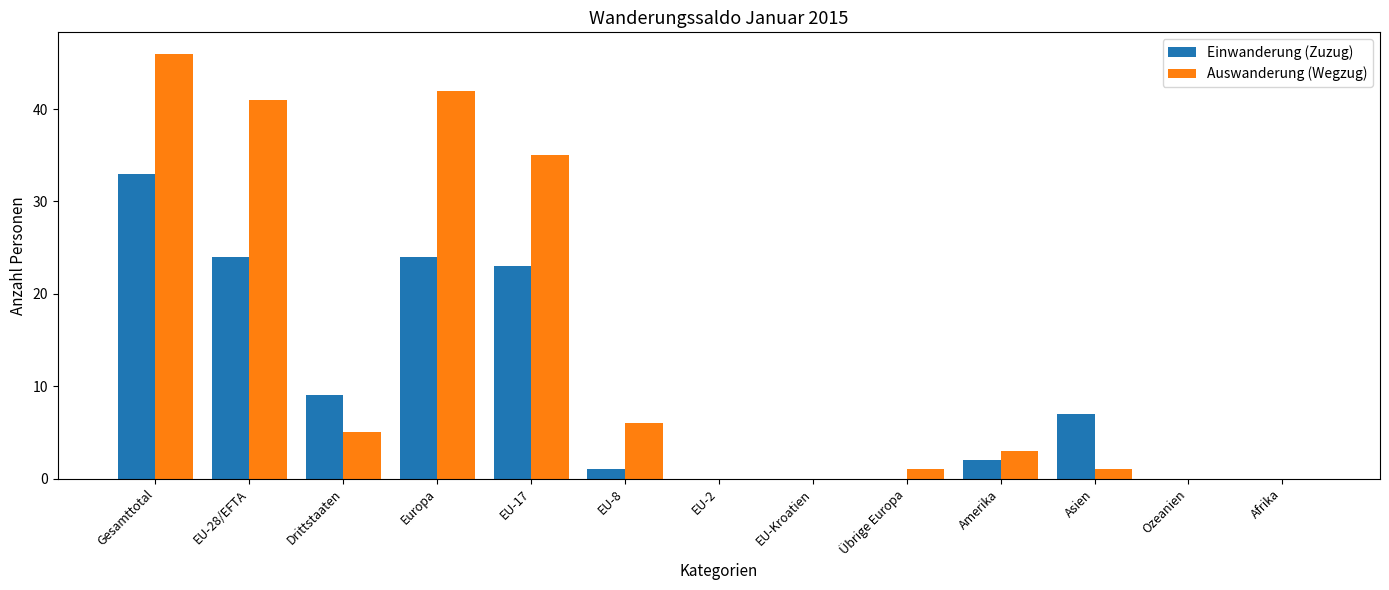

What is the sum of all Auswanderung (Wegzug) values?

180